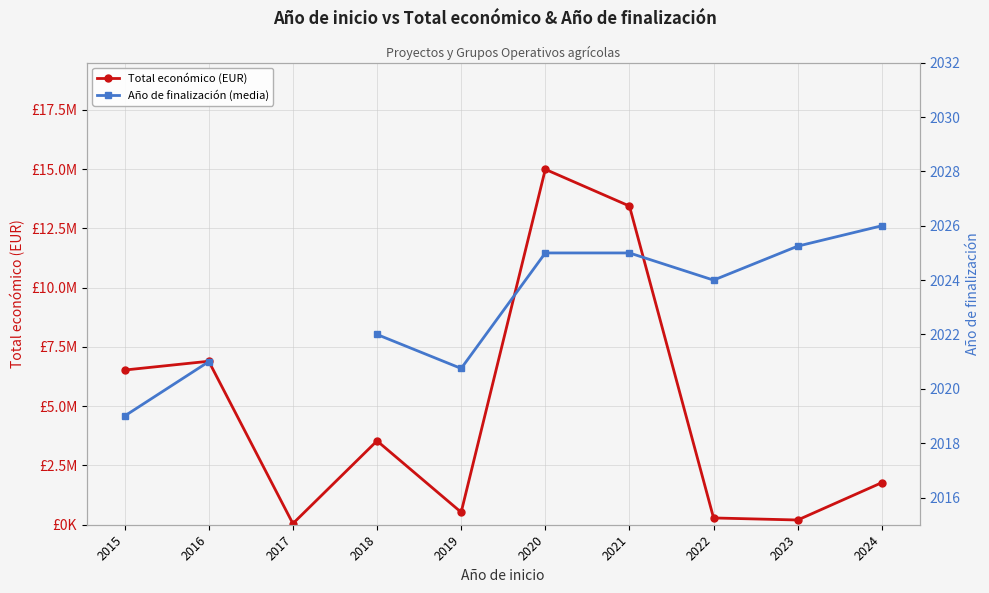

At which label does Total económico (EUR) reach its minimum?

2017